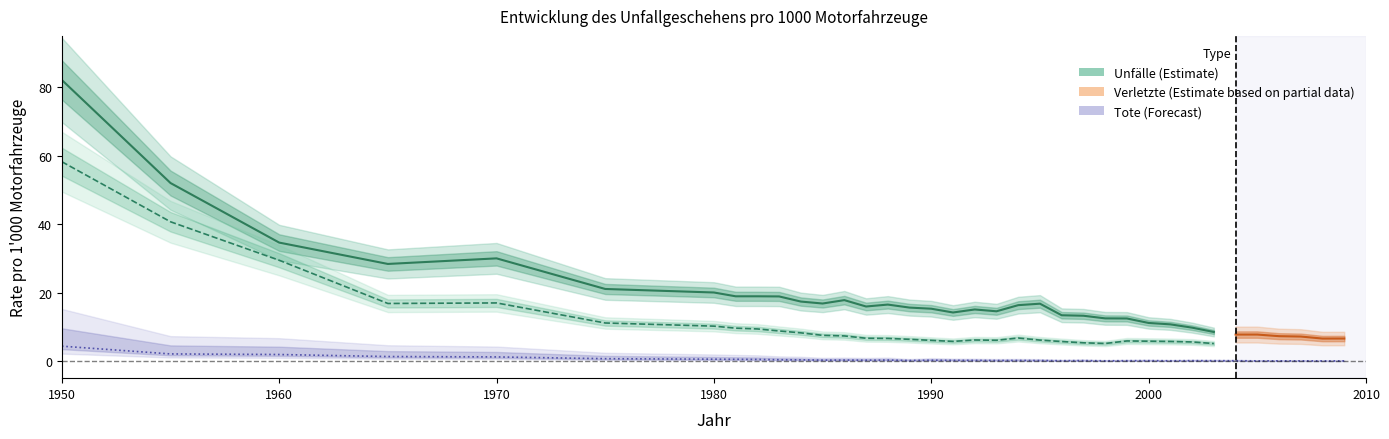

True or false: Verletzte_pro_1000 and Unfaelle_pro_1000 cross at least once.

False